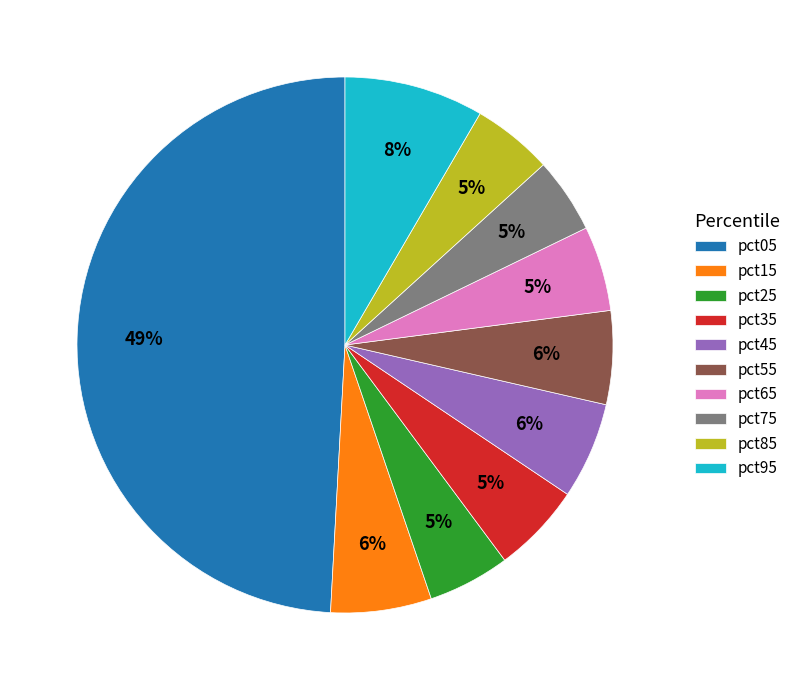

To the nearest percent, what is the combined percentage of pct65 and pct15?

11%